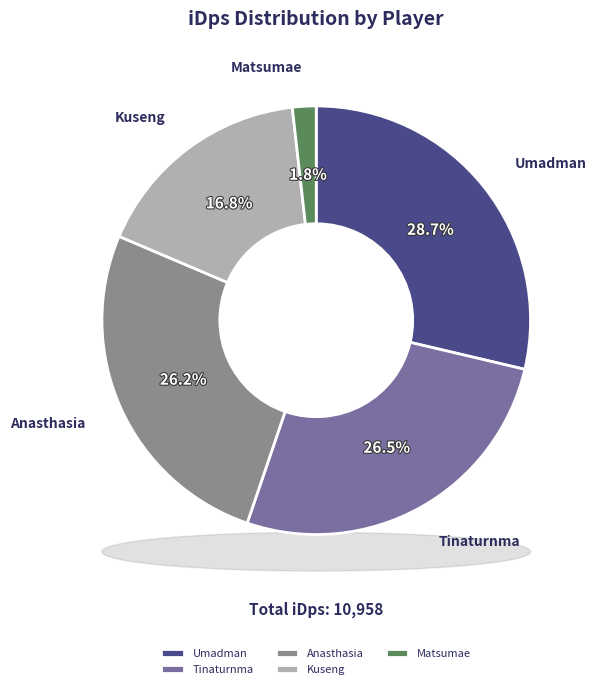

To the nearest percent, what portion does Tinaturnma represent?

27%